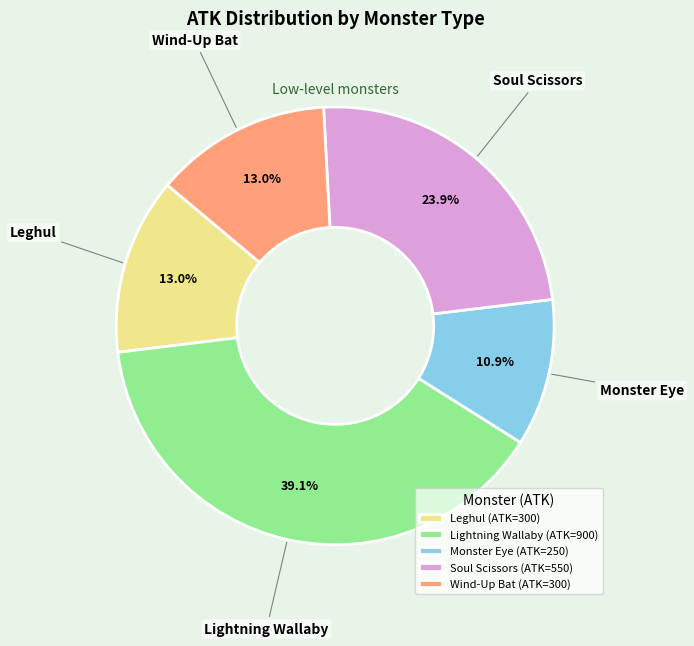

What percentage is the Soul Scissors slice, to the nearest percent?

24%